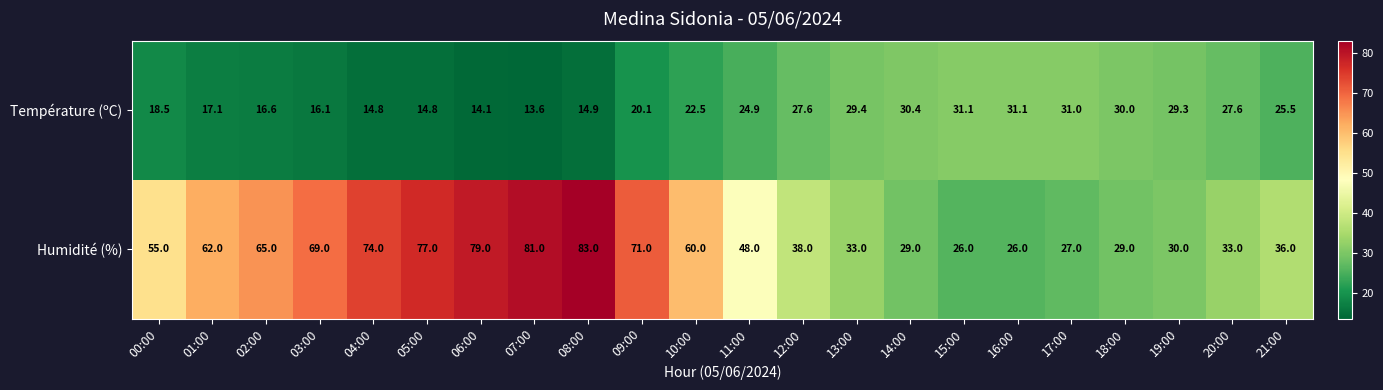

What is the sum of the Humidité (%) values at 14:00 and 13:00?

62.0